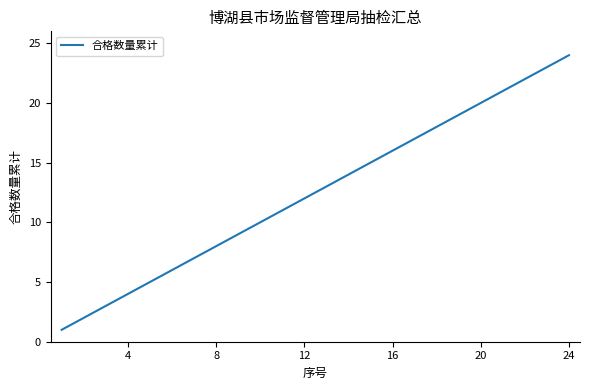

What is the greatest value displayed?

24